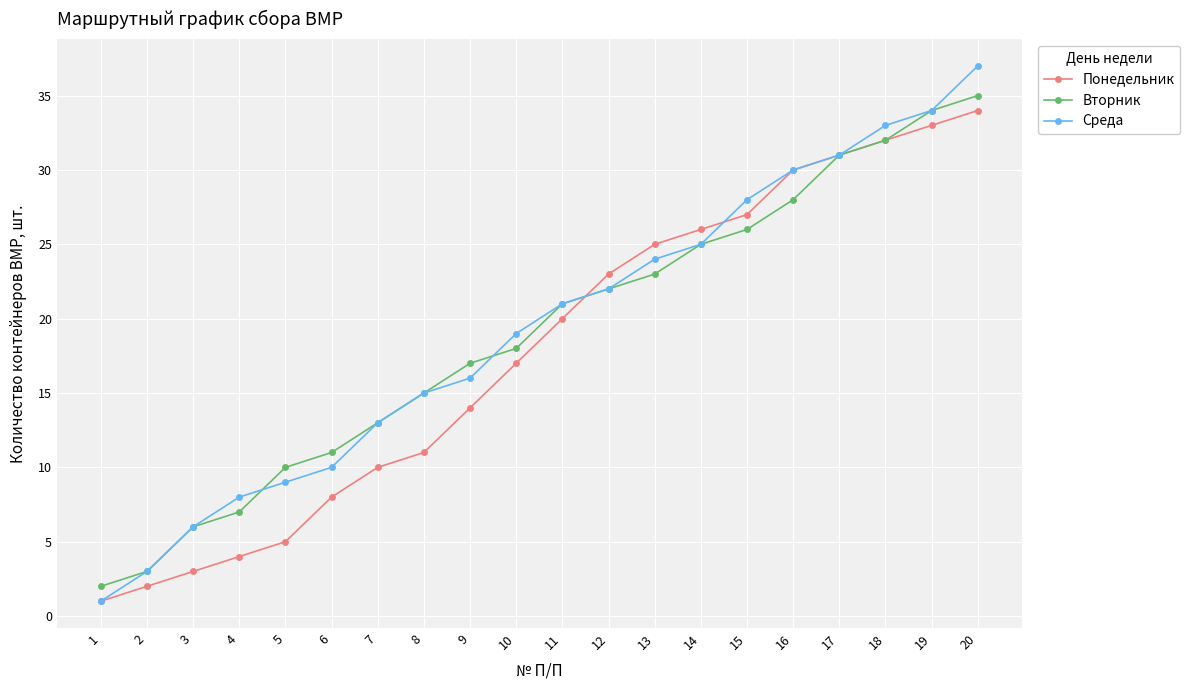

True or false: Среда has a value of 3 at 2.

True